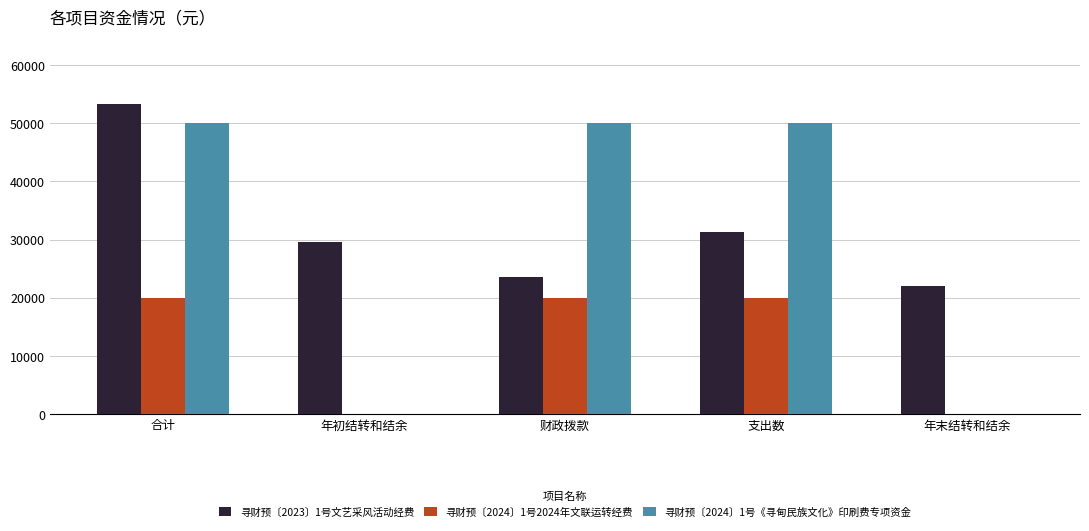

Reading right to left, list all the values displayed in this chart.

寻财预〔2023〕1号文艺采风活动经费: 年末结转和结余=21954.7	支出数=31300.8	财政拨款=23615.4	年初结转和结余=29640.0	合计=53255.4
寻财预〔2024〕1号2024年文联运转经费: 年末结转和结余=0.0	支出数=20000.0	财政拨款=20000.0	年初结转和结余=0.0	合计=20000.0
寻财预〔2024〕1号《寻甸民族文化》印刷费专项资金: 年末结转和结余=0.0	支出数=50000.0	财政拨款=50000.0	年初结转和结余=0.0	合计=50000.0